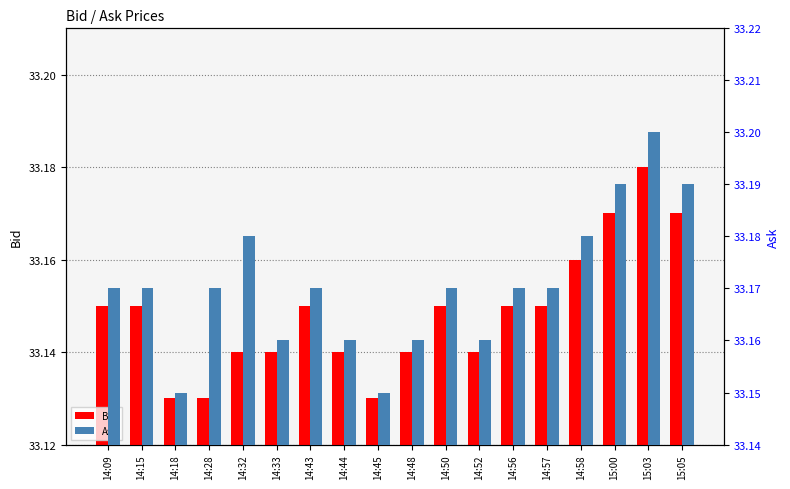

Rank the series by their average value, from highest to lowest.

Ask, Bid